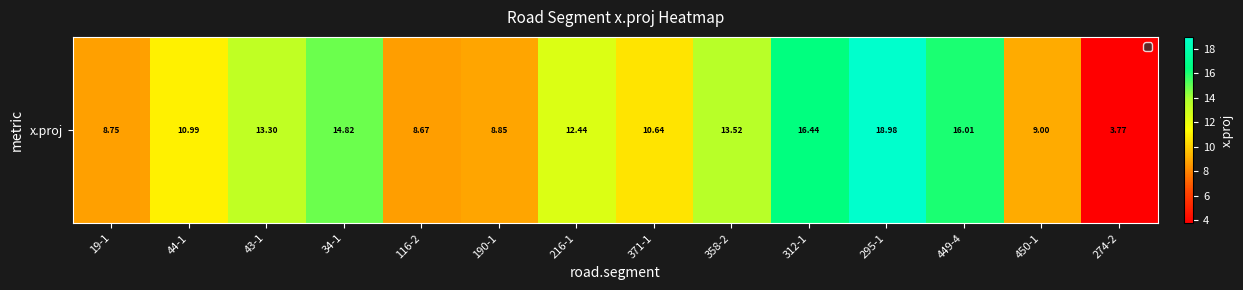

Reading left to right, list all the values displayed in this chart.

19-1=8.7	44-1=11.0	43-1=13.3	34-1=14.8	116-2=8.7	190-1=8.9	216-1=12.4	371-1=10.6	358-2=13.5	312-1=16.4	295-1=19.0	449-4=16.0	450-1=9.0	274-2=3.8